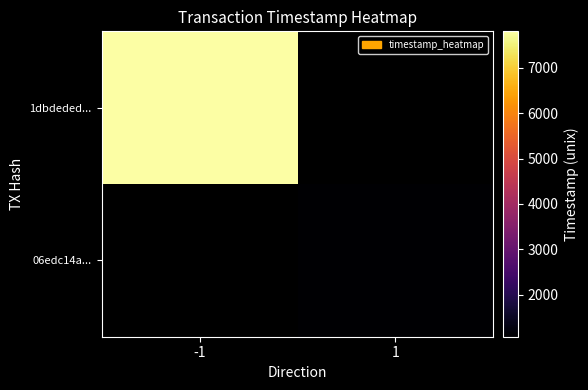

The value of 06edc14a... at 1 is 2169880991.7. True or false?

False